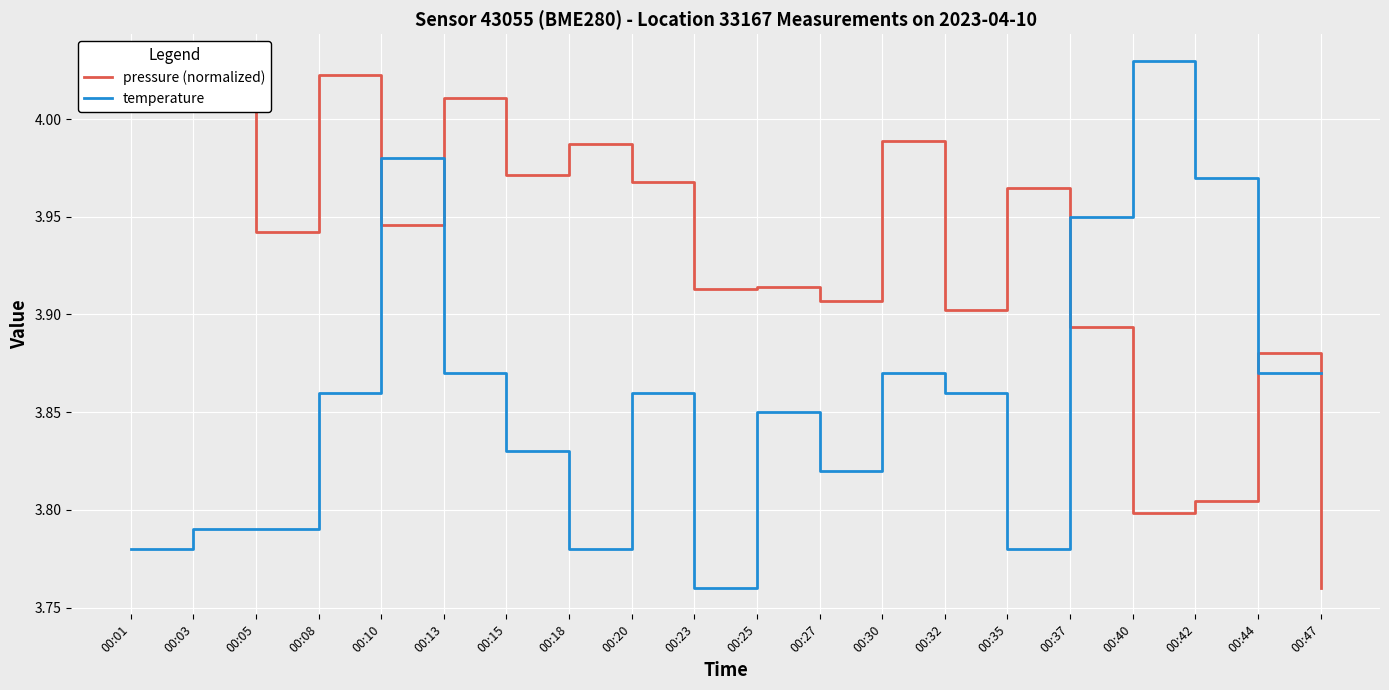

Reading left to right, list all the values displayed in this chart.

pressure (normalized): 00:01=4.0	00:03=4.0	00:05=3.9	00:08=4.0	00:10=3.9	00:13=4.0	00:15=4.0	00:18=4.0	00:20=4.0	00:23=3.9	00:25=3.9	00:27=3.9	00:30=4.0	00:32=3.9	00:35=4.0	00:37=3.9	00:40=3.8	00:42=3.8	00:44=3.9	00:47=3.8
temperature: 00:01=3.8	00:03=3.8	00:05=3.8	00:08=3.9	00:10=4.0	00:13=3.9	00:15=3.8	00:18=3.8	00:20=3.9	00:23=3.8	00:25=3.9	00:27=3.8	00:30=3.9	00:32=3.9	00:35=3.8	00:37=4.0	00:40=4.0	00:42=4.0	00:44=3.9	00:47=3.9